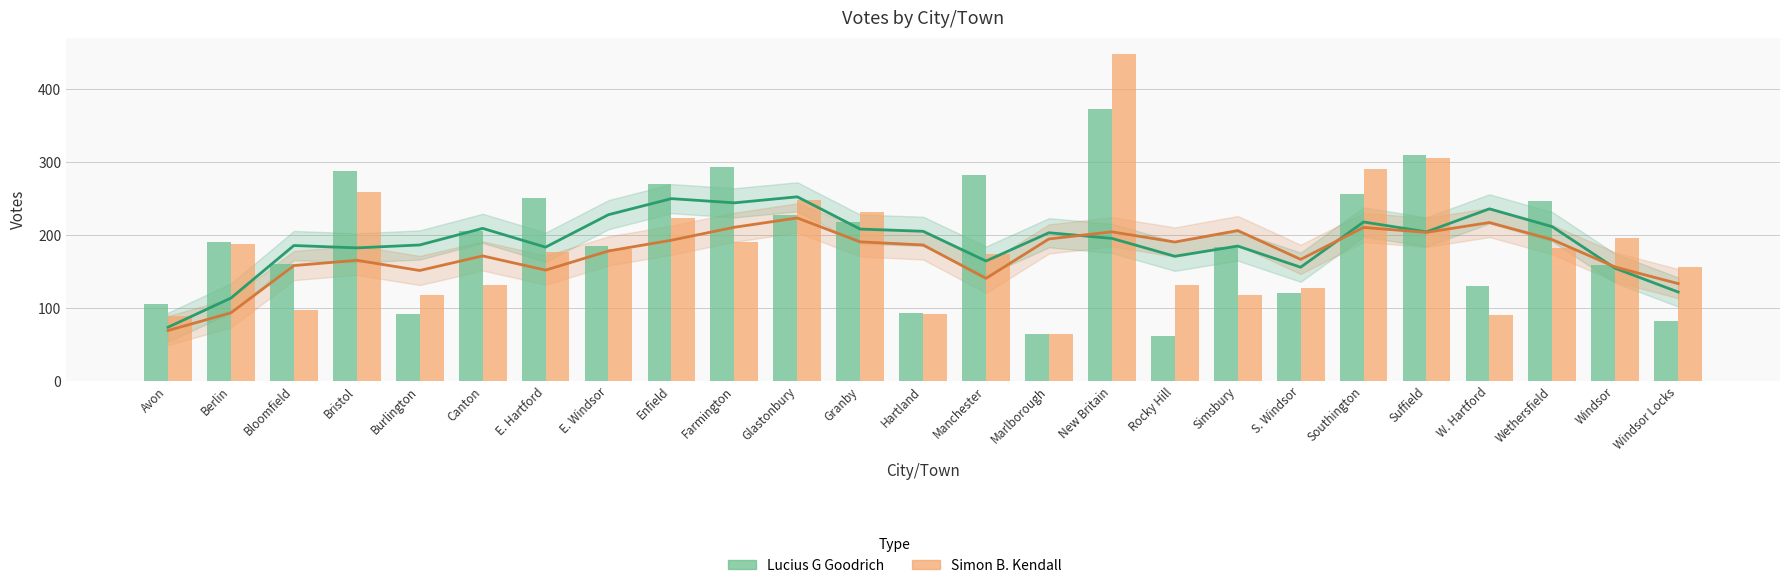

What is the difference between the second highest and minimum values in the Lucius G Goodrich series?

248